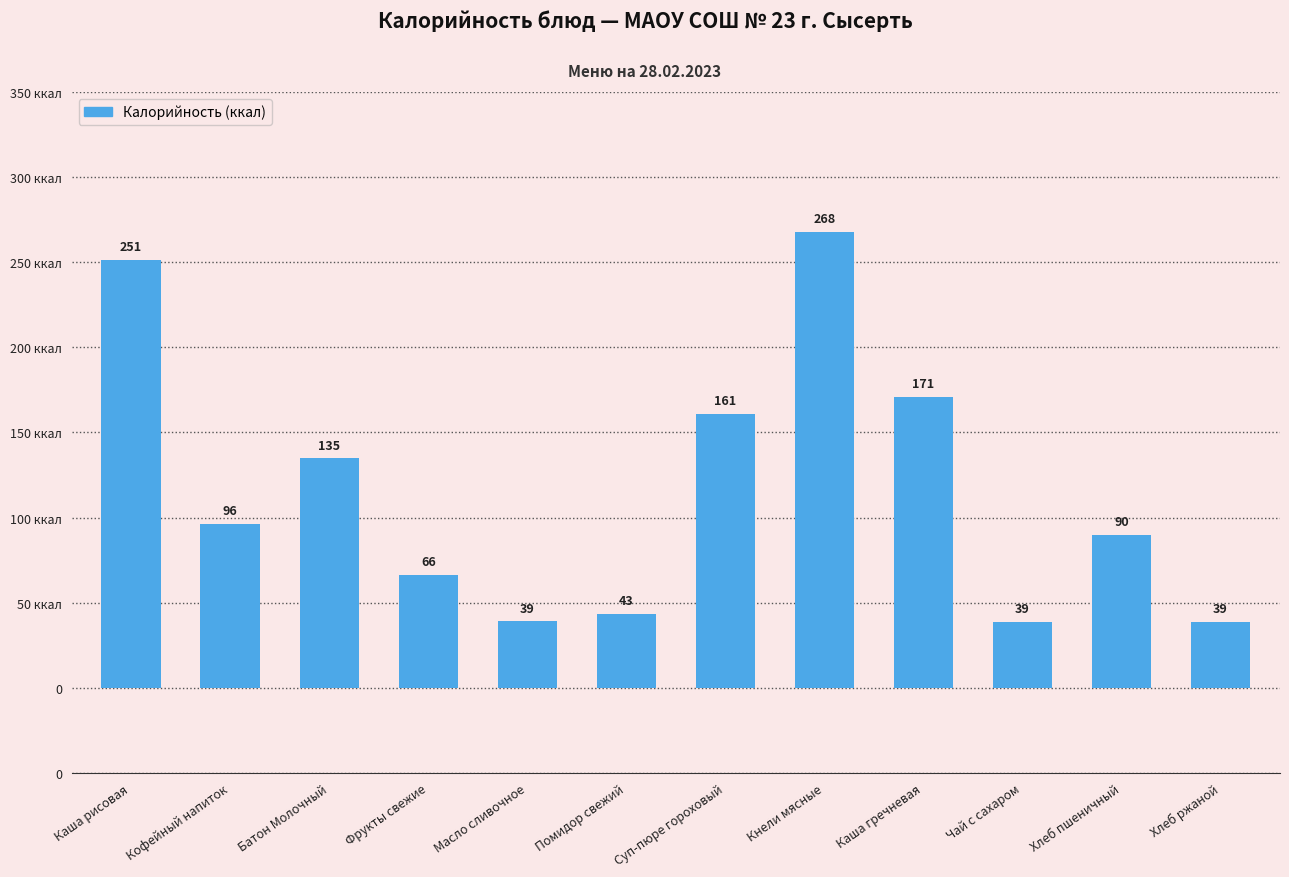

Does the chart contain any negative values?

No